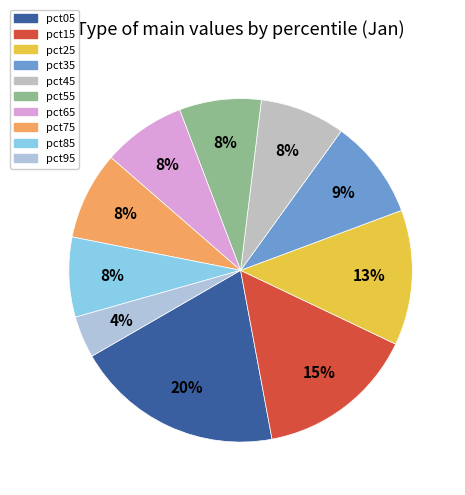

Combined, what portion of the pie is pct65 and pct55?

15.5%